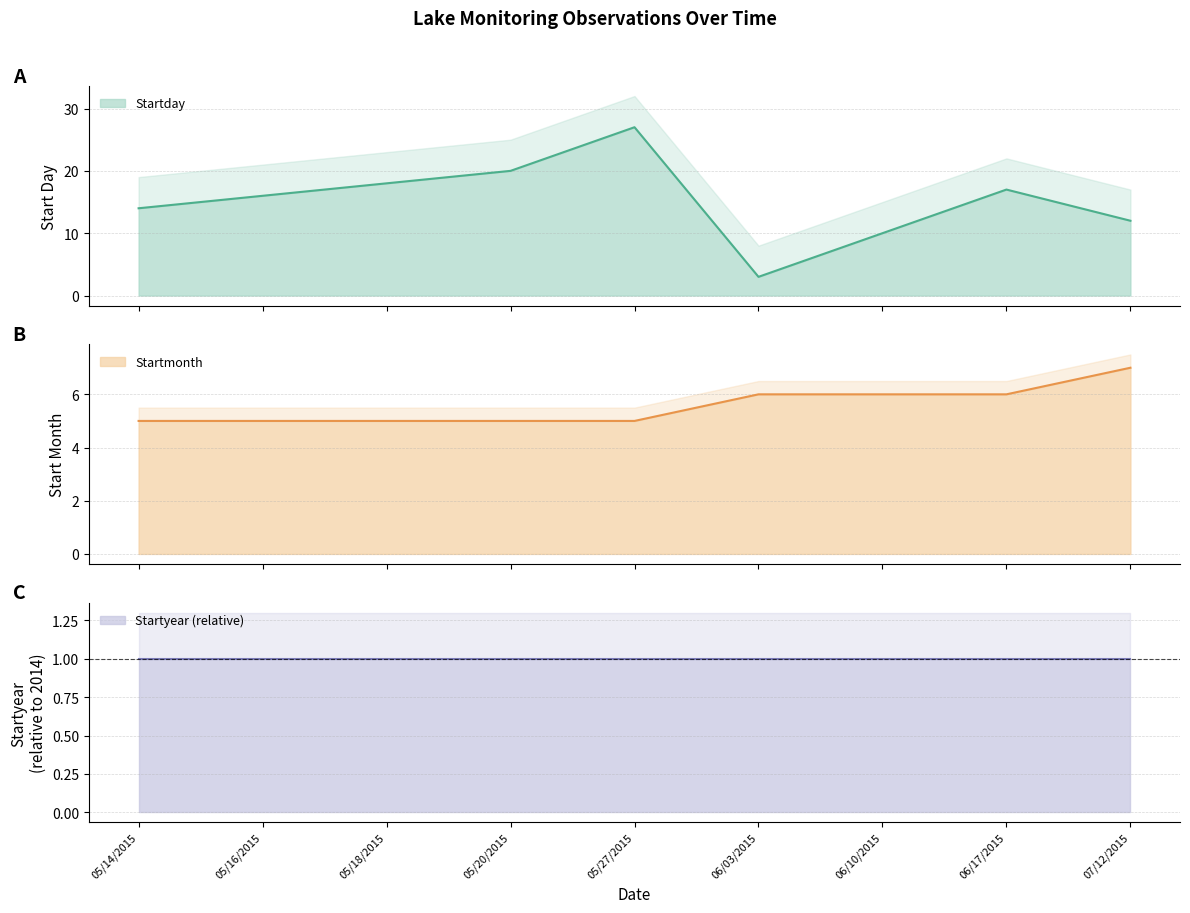

Count the number of categories in the chart.

9